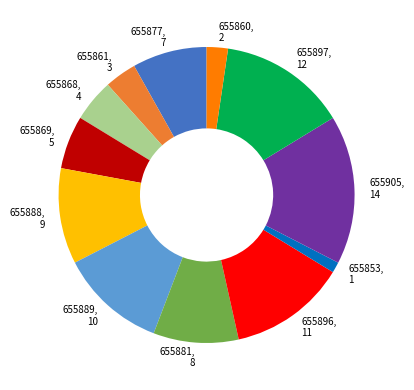

How many slices are in this pie chart?

12